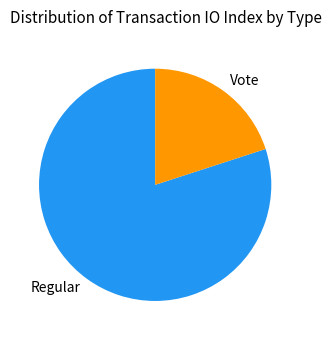

True or false: Vote accounts for 27% of the total.

False